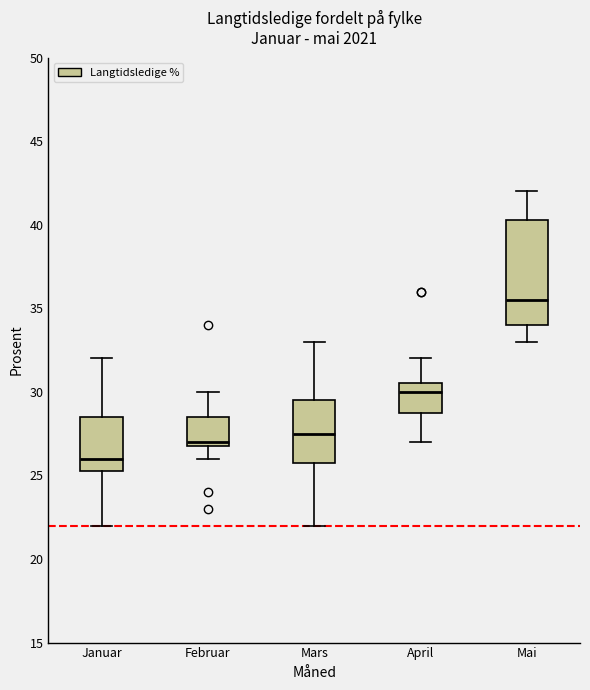

Which box has the highest median line?

Mai